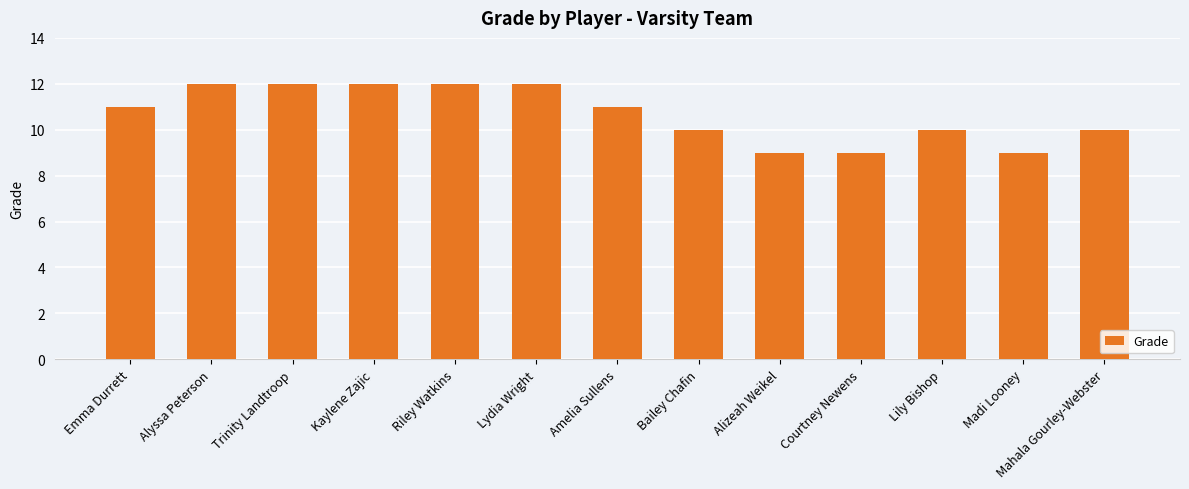

What is the approximate value at Trinity Landtroop?

12